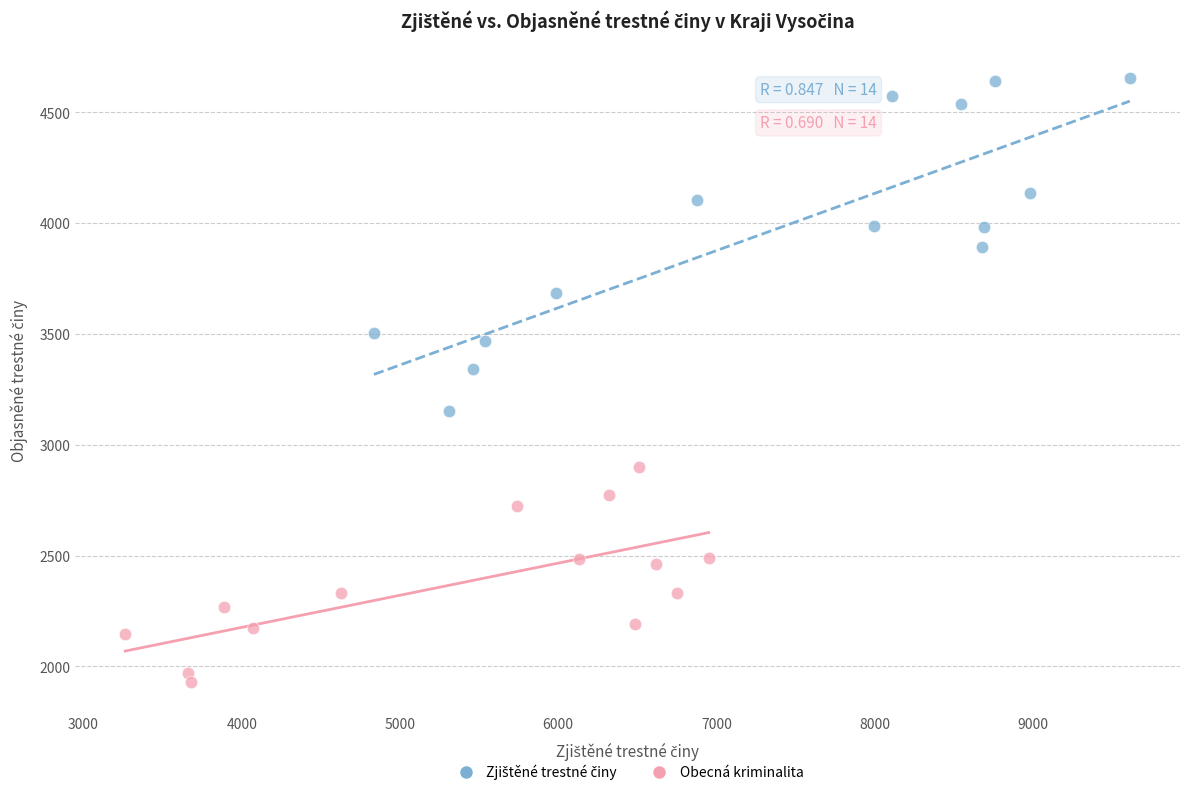

Which series reaches the minimum Y coordinate?

Obecná kriminalita